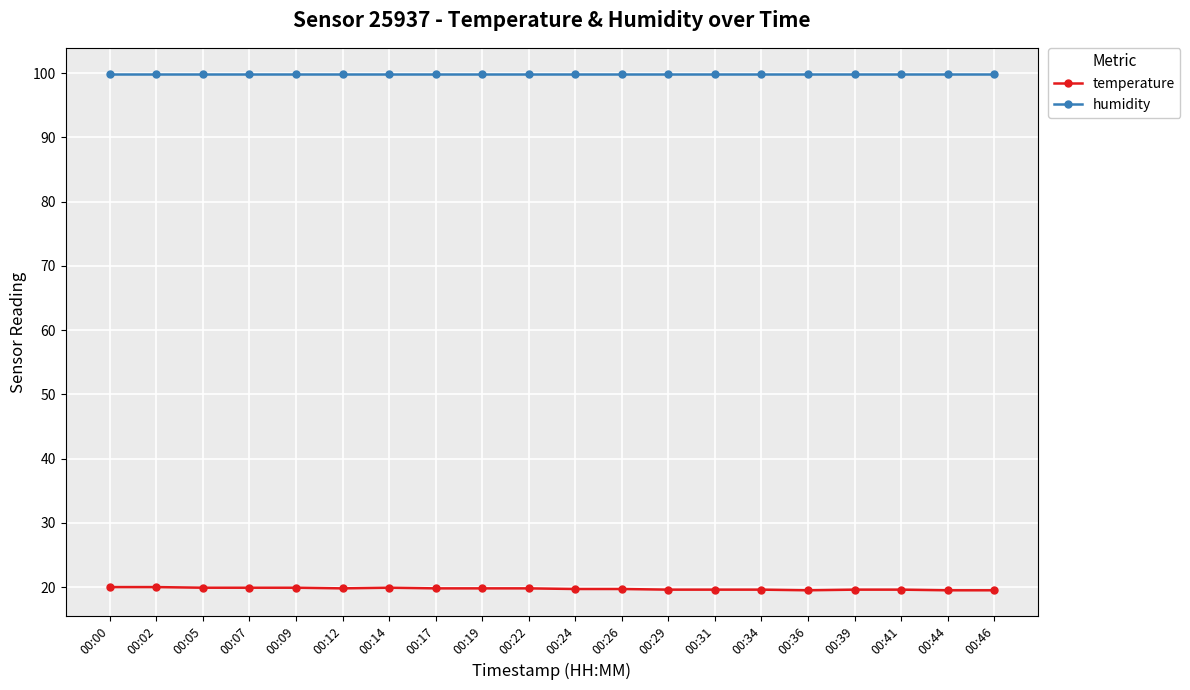

At how many categories does at least one series exceed 76?

20